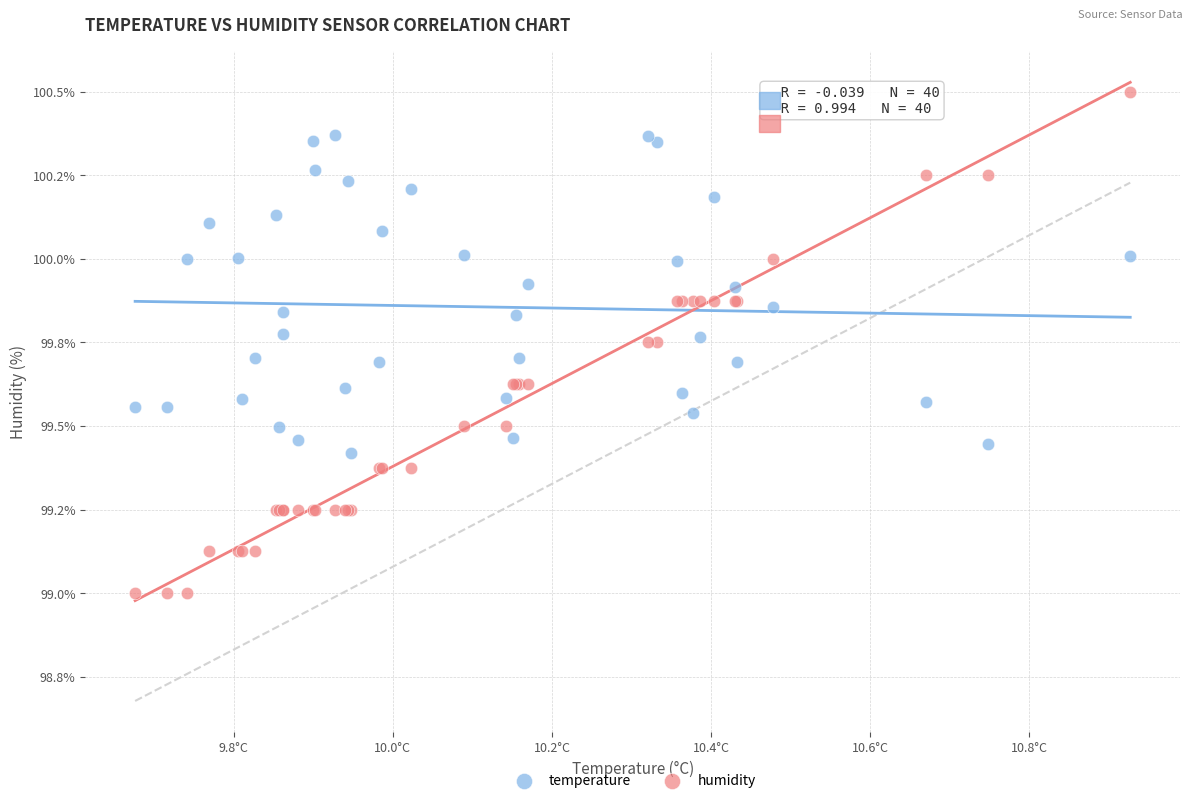

Which series reaches the minimum Y coordinate?

humidity